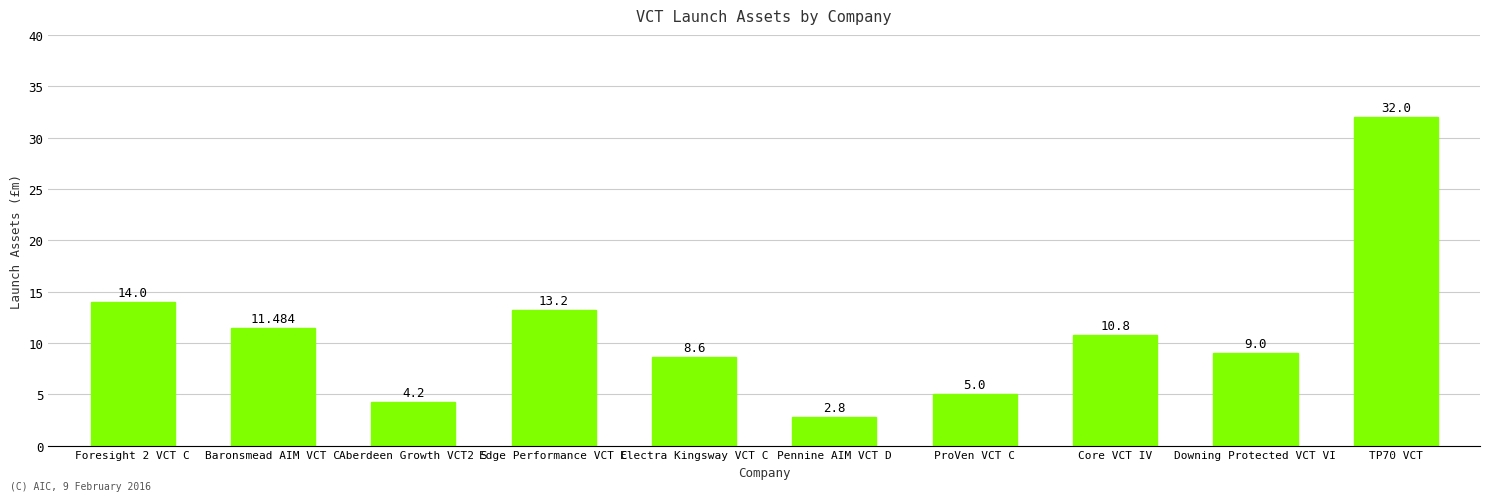

Rank the categories by value from highest to lowest.

TP70 VCT, Foresight 2 VCT C, Edge Performance VCT C, Baronsmead AIM VCT C, Core VCT IV, Downing Protected VCT VI, Electra Kingsway VCT C, ProVen VCT C, Aberdeen Growth VCT2 S, Pennine AIM VCT D